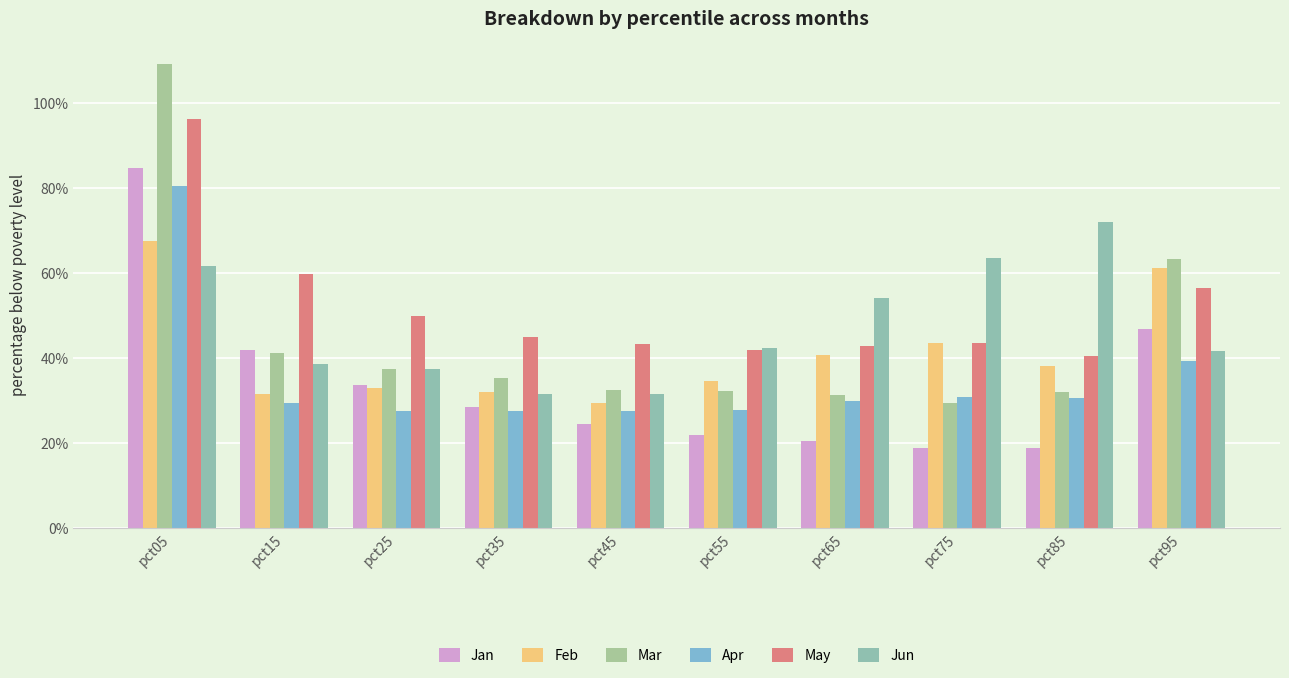

Read the May value at pct75.

0.4